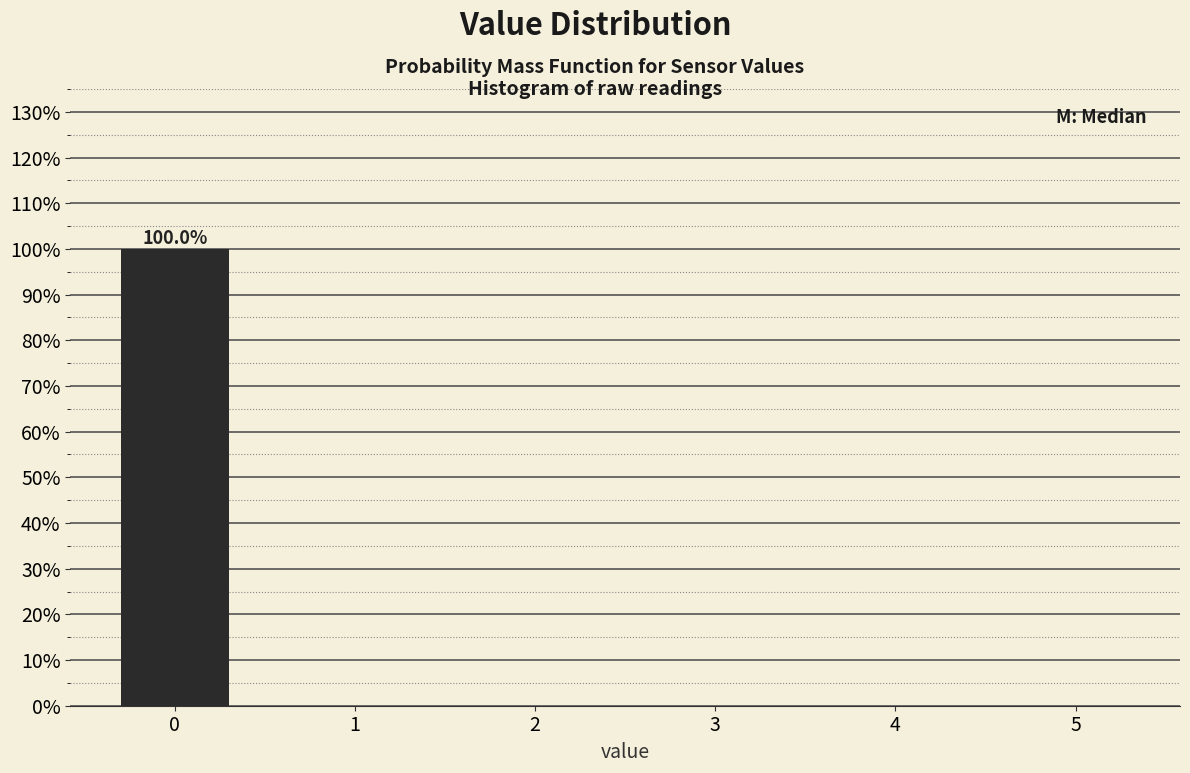

Reading left to right, list all the values displayed in this chart.

0=100	1=0	2=0	3=0	4=0	5=0